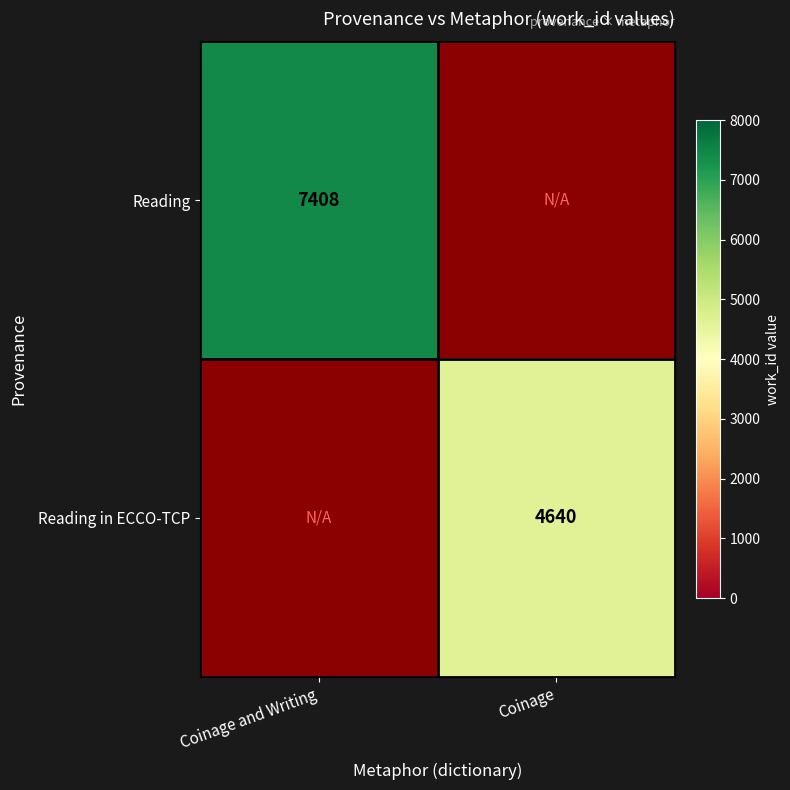

What is the maximum value shown in the chart?

7408.0